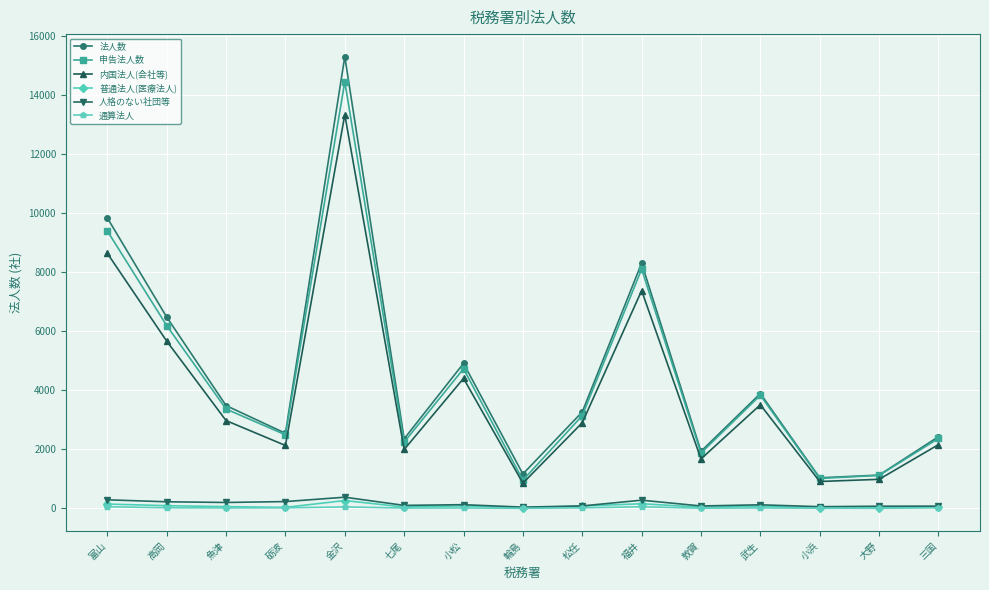

The 申告法人数 series shows 22798 at 金沢. True or false?

False